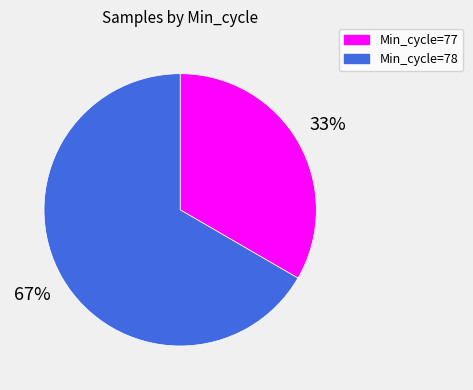

How many segments does this pie chart have?

2